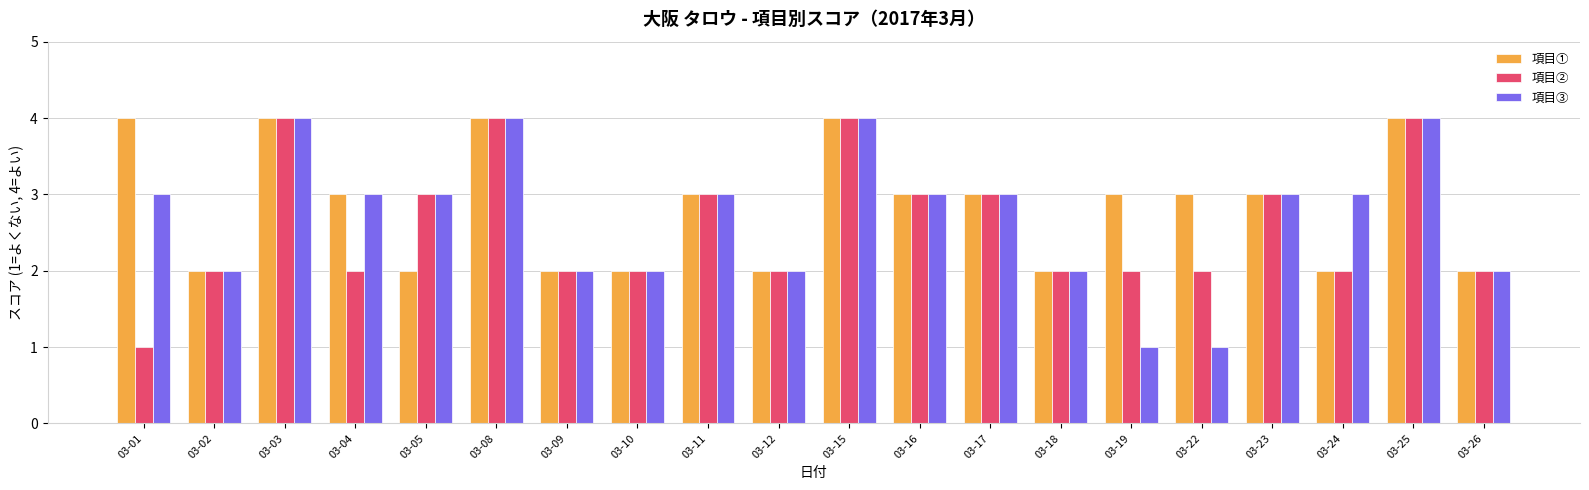

True or false: 項目② has a value of 3 at 03-04.

False